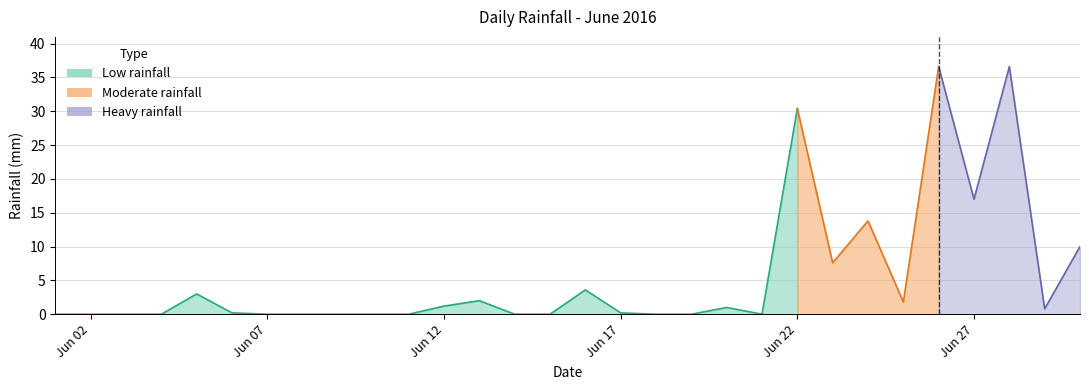

The chart shows a value of 0.2 at 2016-06-17. True or false?

True